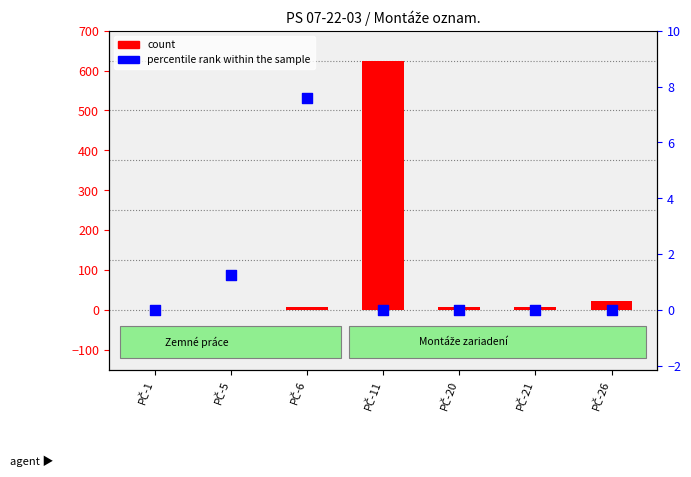

What are all the series names shown in the legend?

count, percentile rank within the sample